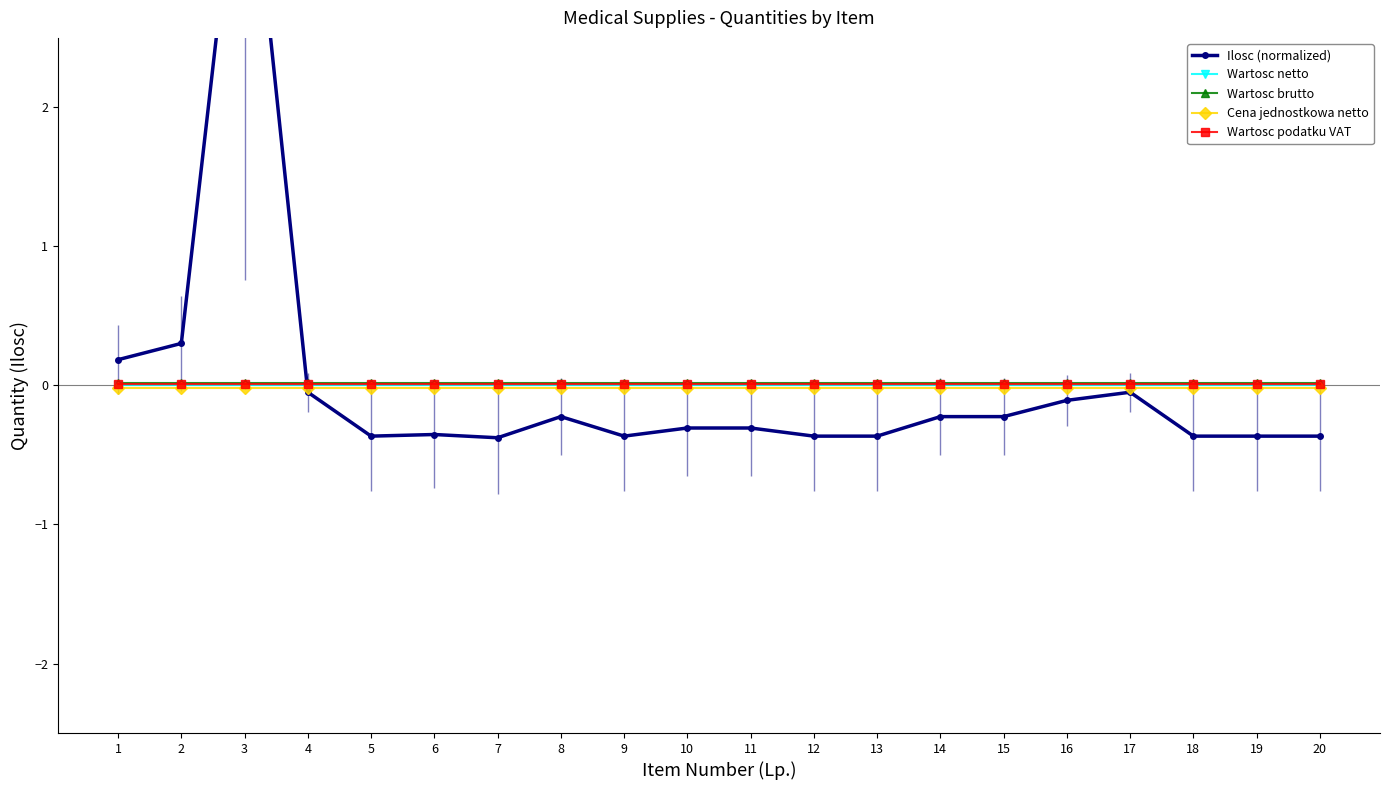

Rank the series at 15 from highest to lowest value.

Wartosc brutto, Wartosc podatku VAT, Wartosc netto, Cena jednostkowa netto, Ilosc (normalized)